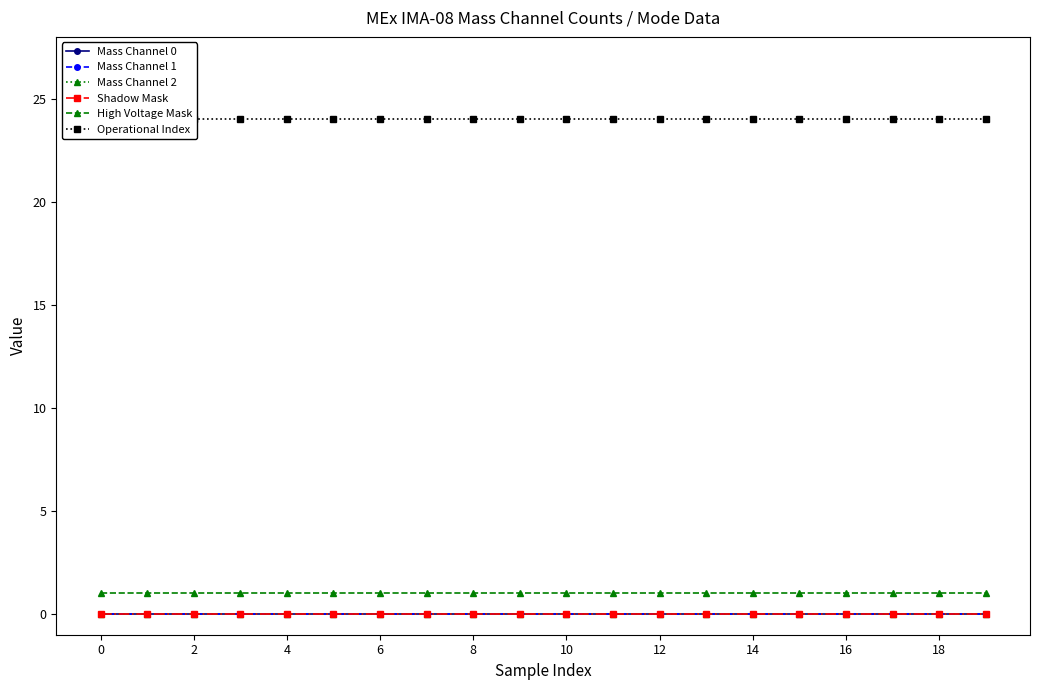

At how many categories does at least one series exceed 19?

20